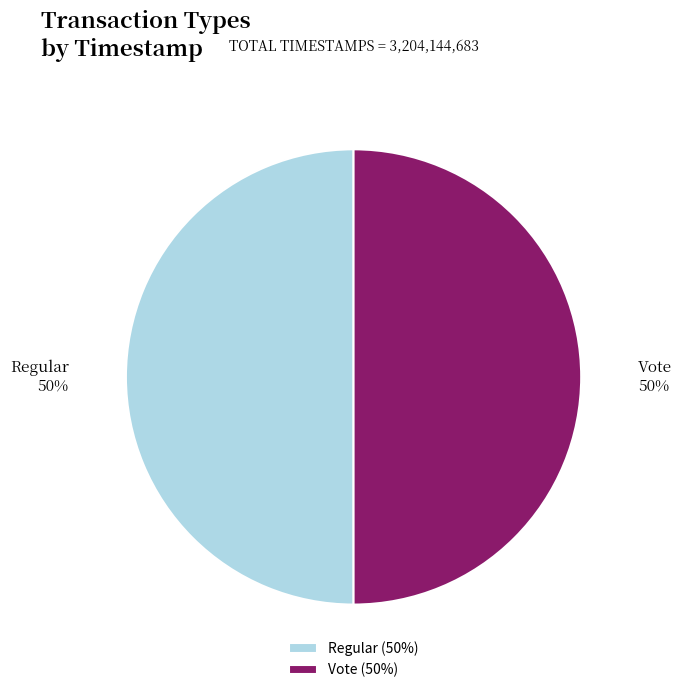

Count the number of slices in the pie.

2